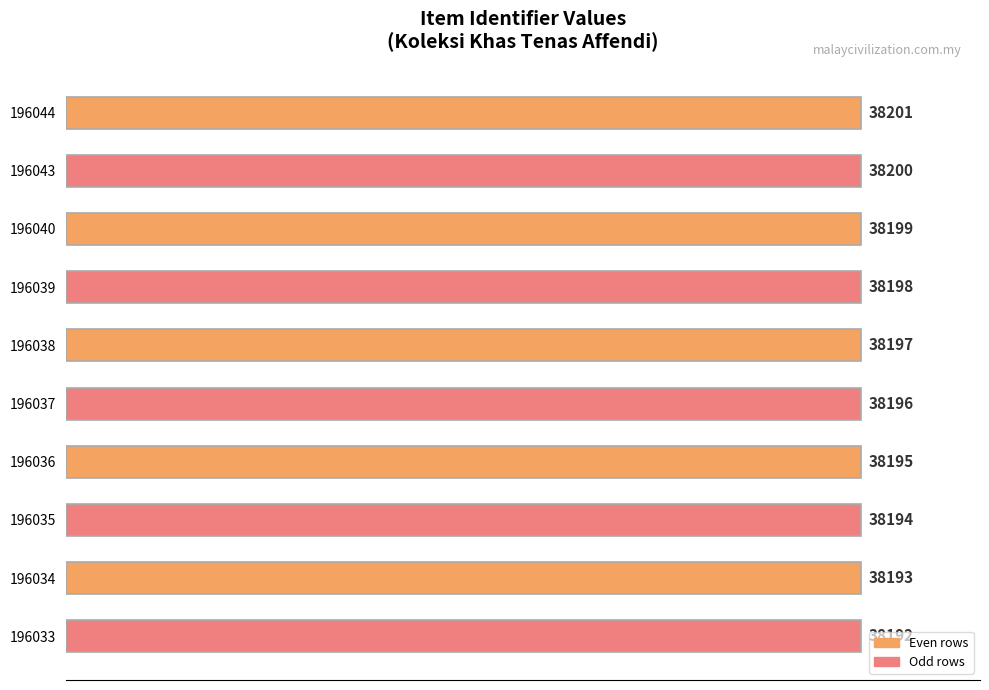

List the labels in order of value, largest first.

196044, 196043, 196040, 196039, 196038, 196037, 196036, 196035, 196034, 196033